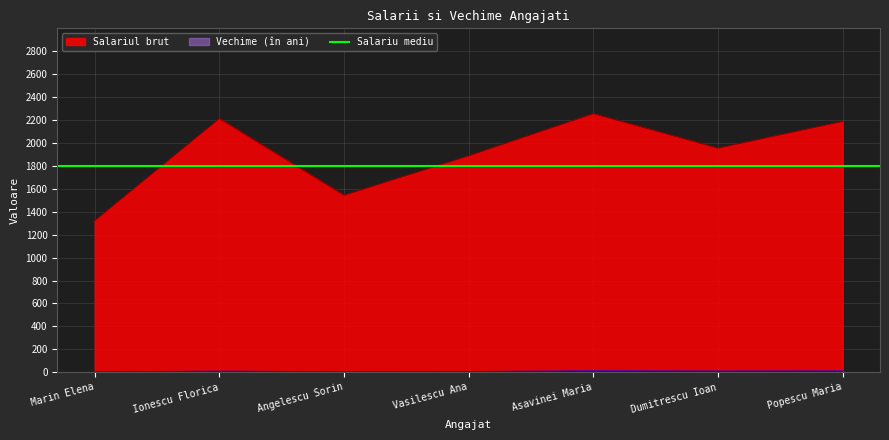

True or false: Salariul brut and Vechime (în ani) cross at least once.

False